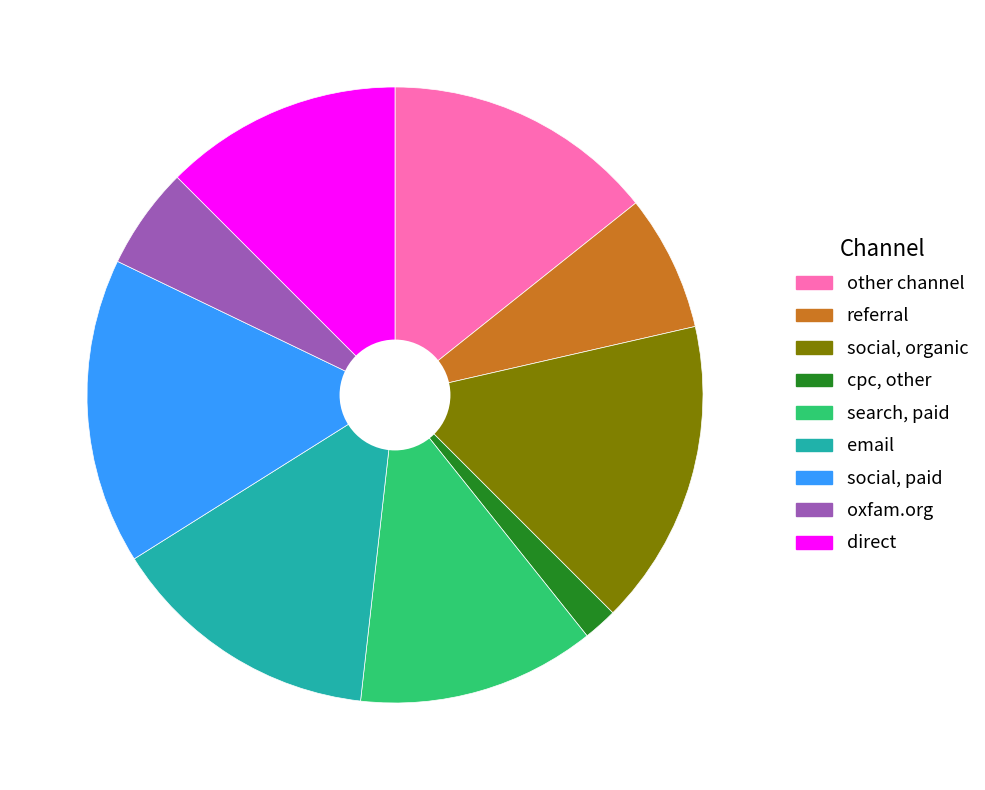

True or false: referral accounts for 7% of the total.

True